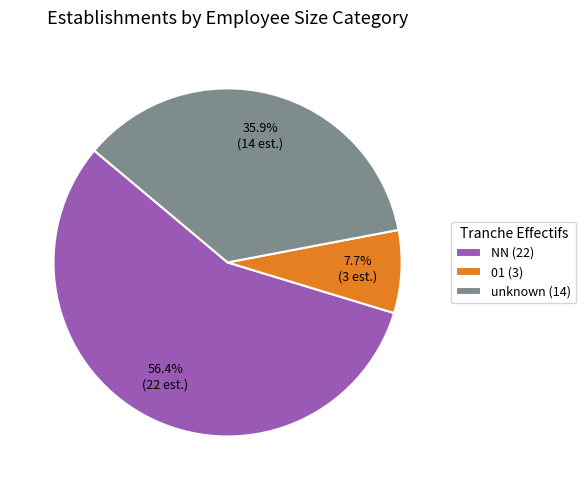

Rank the categories by value from highest to lowest.

NN (22), unknown (14), 01 (3)